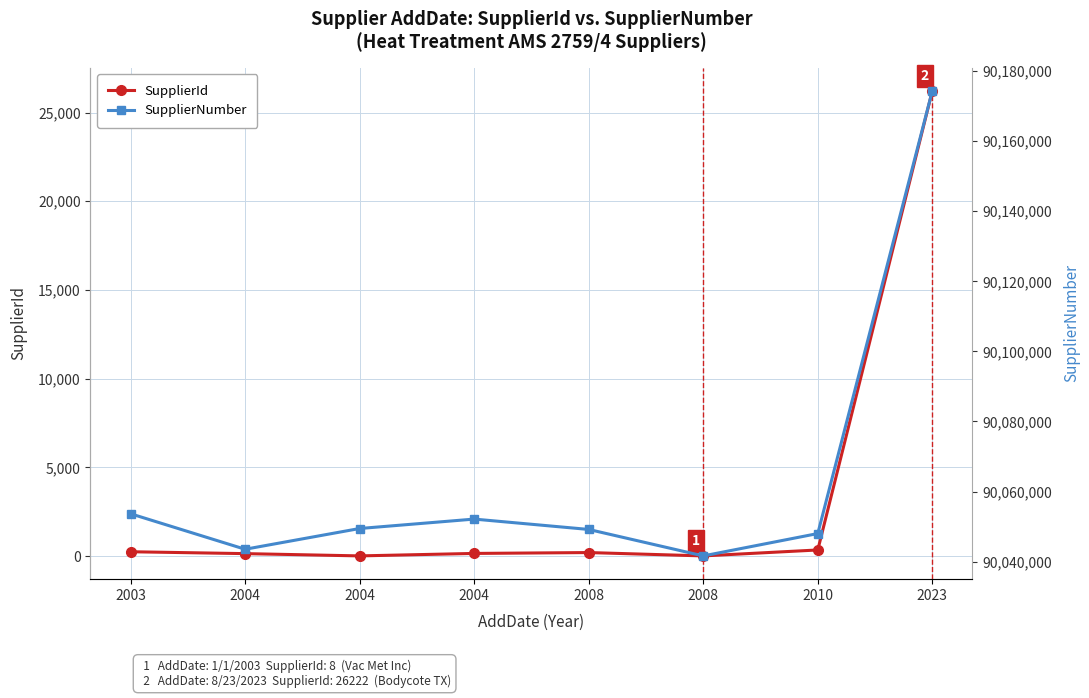

How many values in the SupplierNumber series are below 90049444?

4